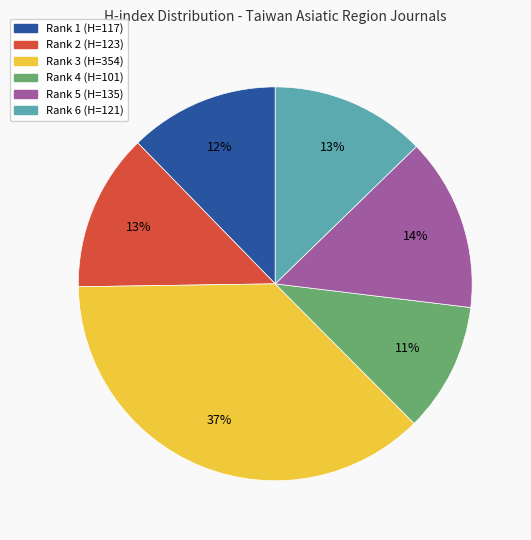

How many segments does this pie chart have?

6